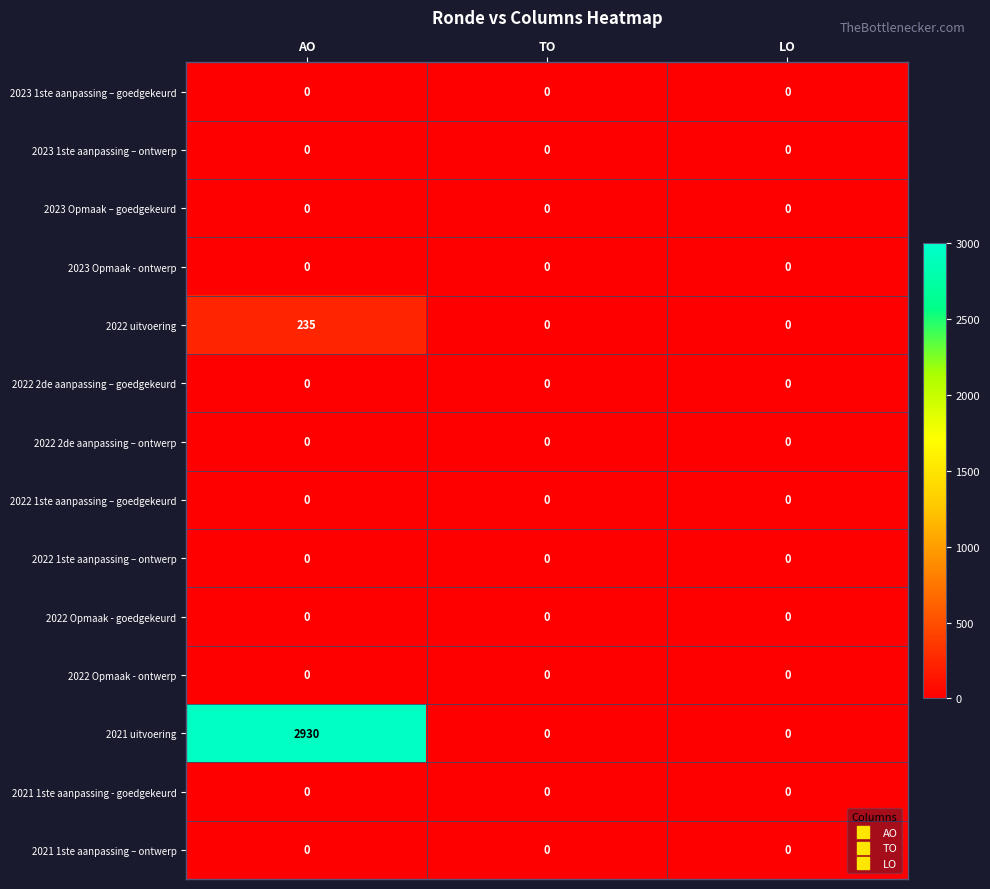

Is it true that 2023 1ste aanpassing – ontwerp equals 0 at TO?

True